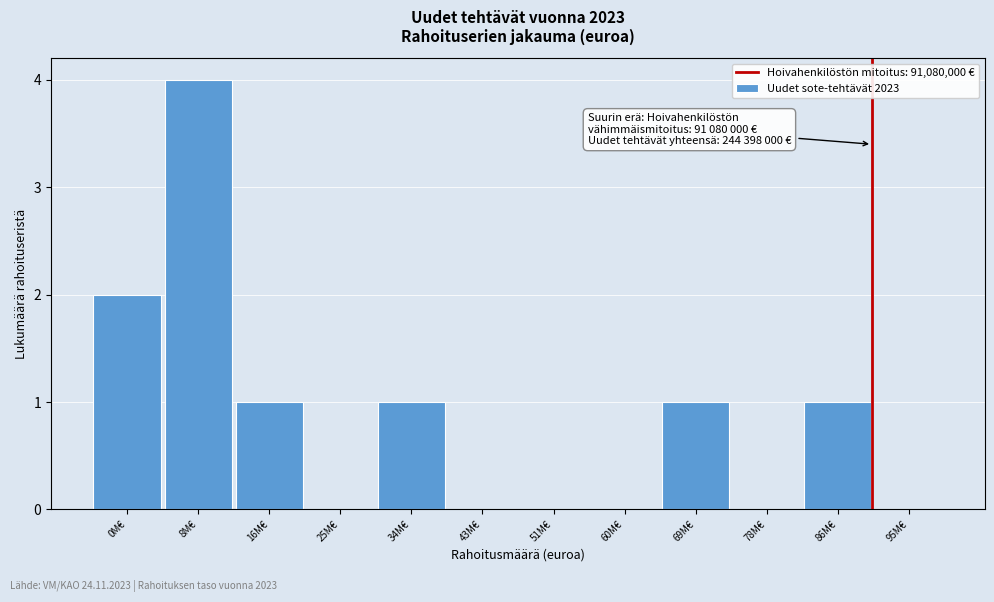

Reading left to right, list all the values displayed in this chart.

0M€=2	8M€=4	16M€=1	25M€=0	34M€=1	43M€=0	51M€=0	60M€=0	69M€=1	78M€=0	86M€=1	95M€=0